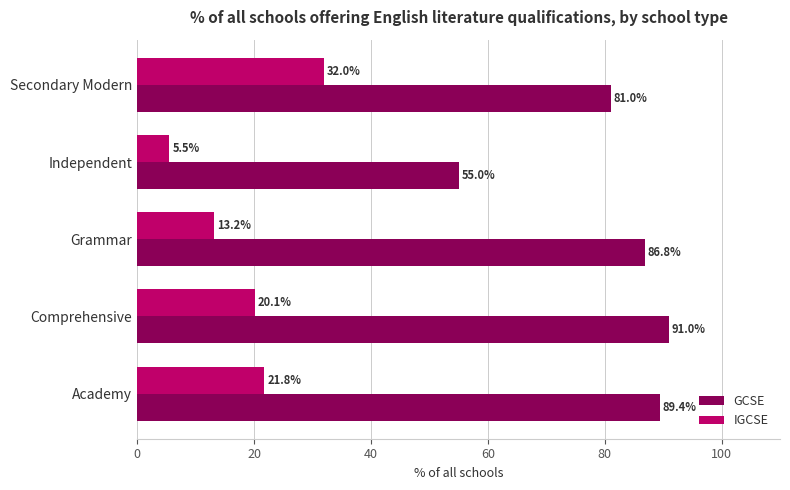

What is the sum of all GCSE values?

403.2